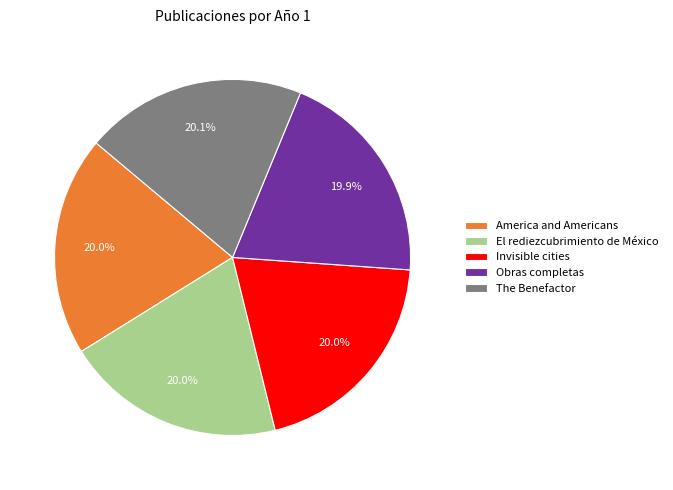

Does any single category account for the majority?

No